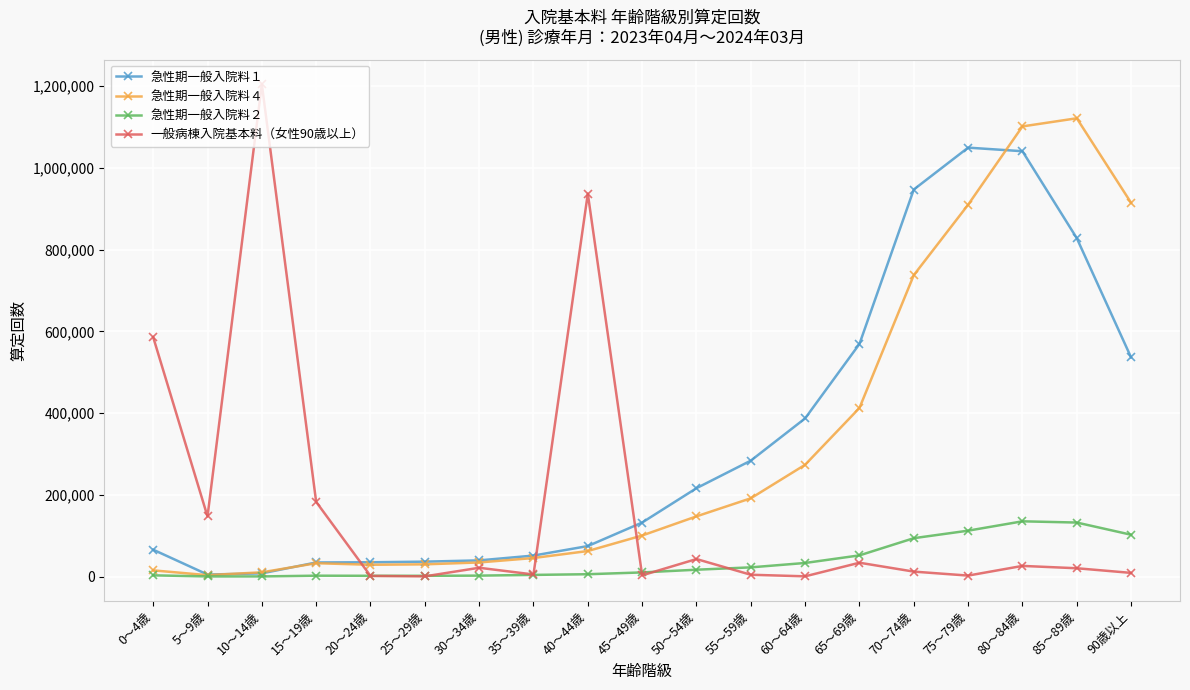

At how many categories does at least one series exceed 201418?

12